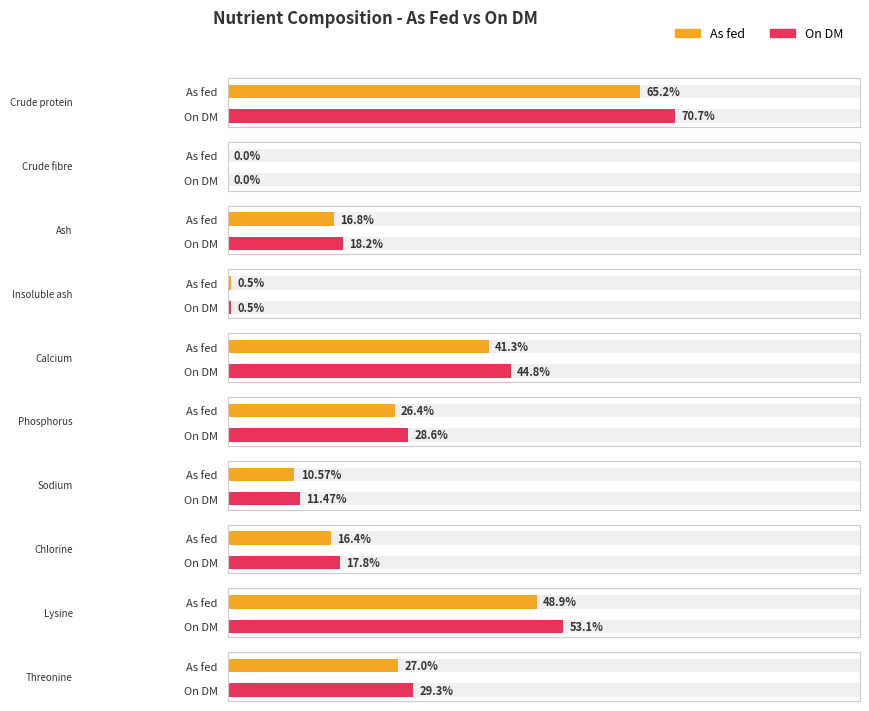

The value of As fed at Chlorine is 16.4. True or false?

True